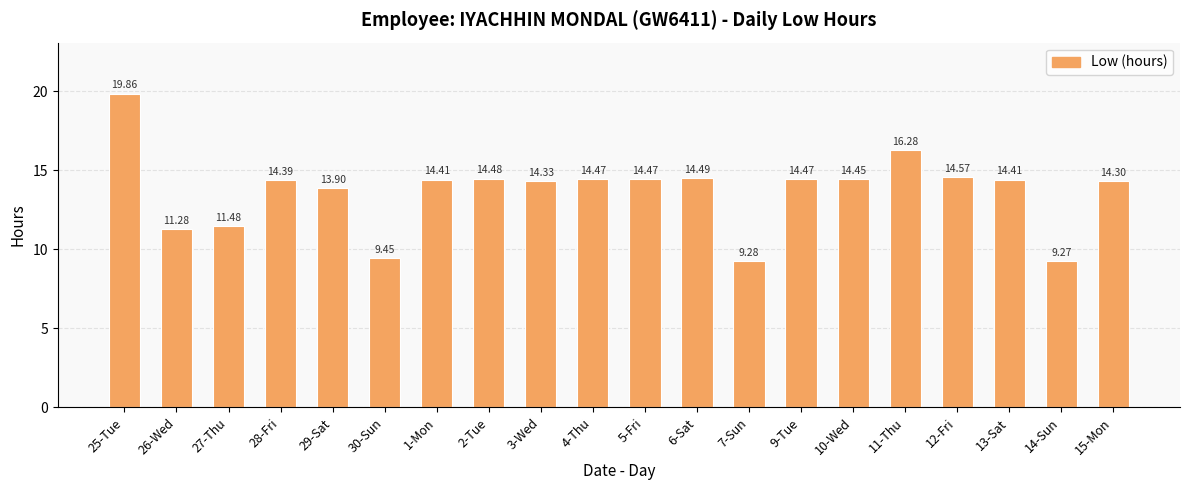

What is the greatest value displayed?

19.9